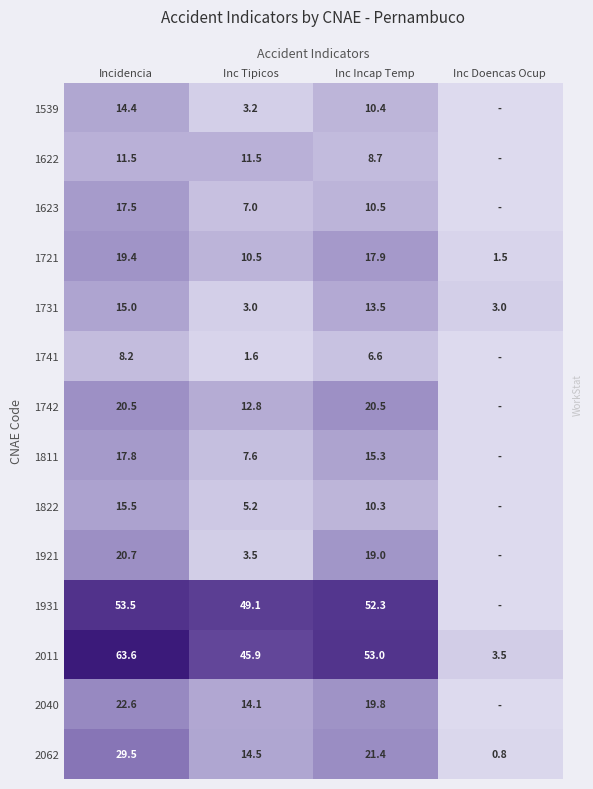

The value of 1539 at Inc Tipicos is 4.5. True or false?

False